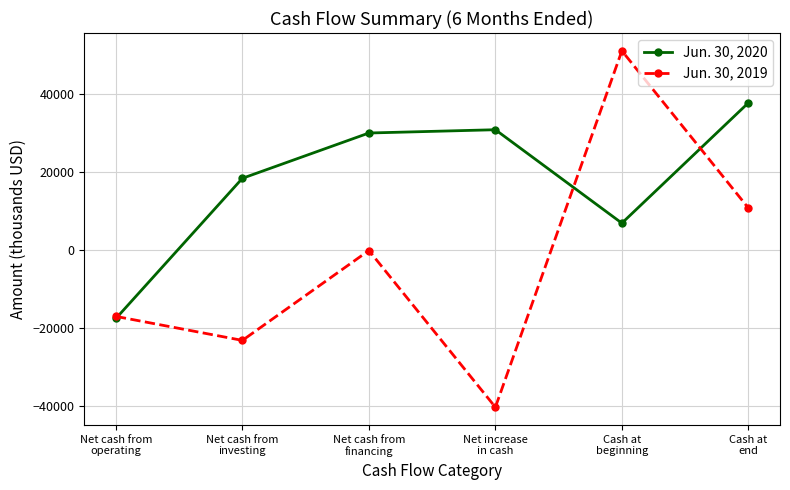

What is the difference between the maximum and minimum values in the Jun. 30, 2020 series?

55326